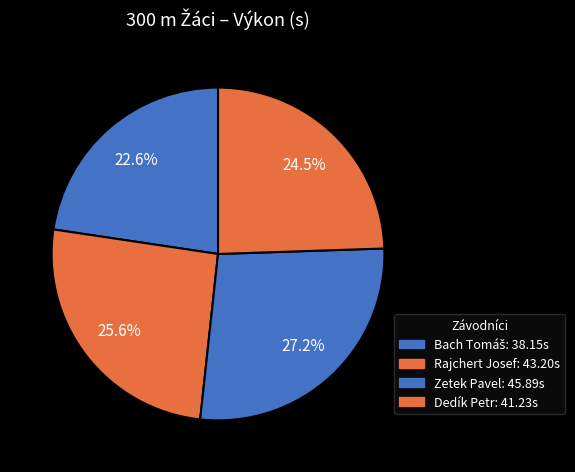

Which slice is the largest?

Zetek Pavel